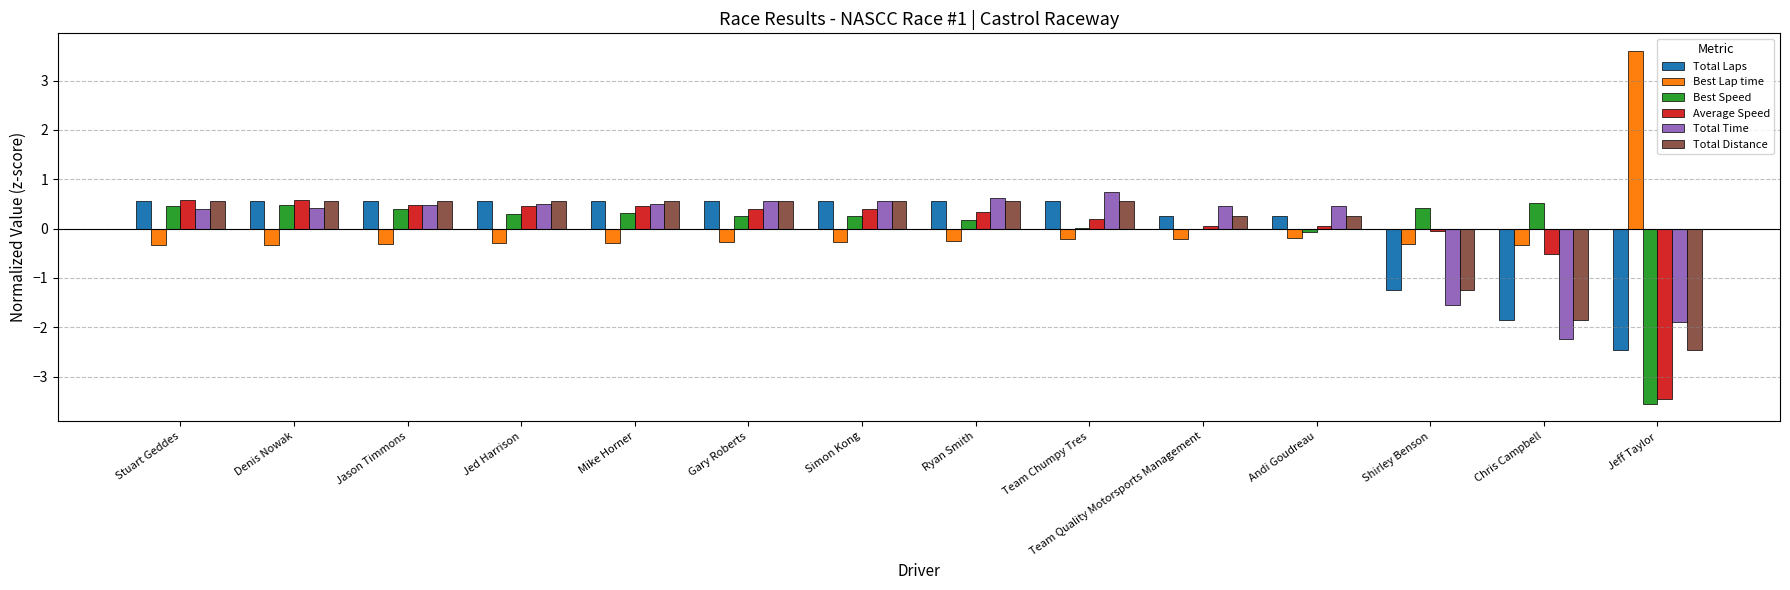

Which category has the highest value across all series?

Jeff Taylor